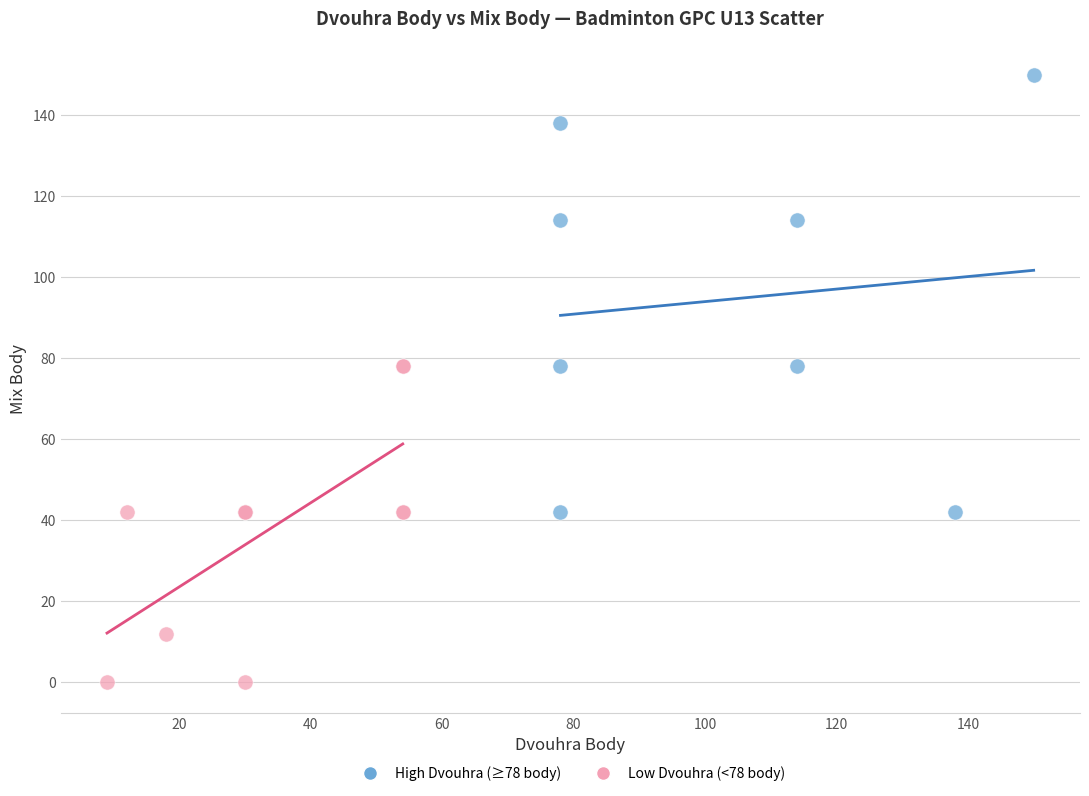

What are all the series names shown in the legend?

High Dvouhra (≥78 body), Low Dvouhra (<78 body)